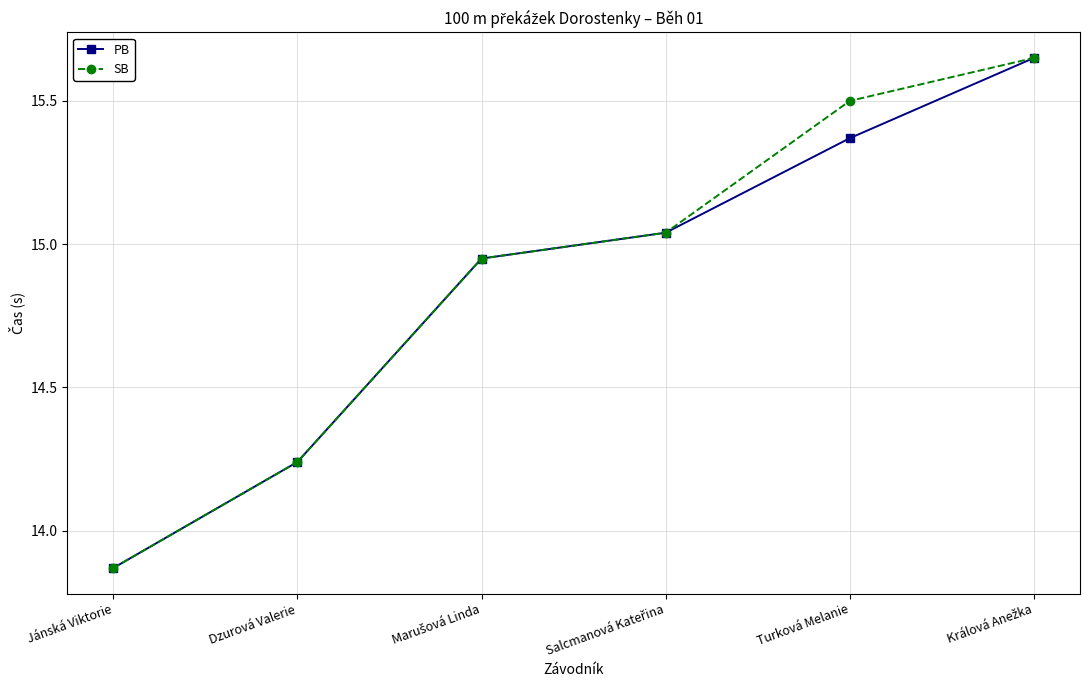

What is the value of the SB point at the 5th from the left?

15.5